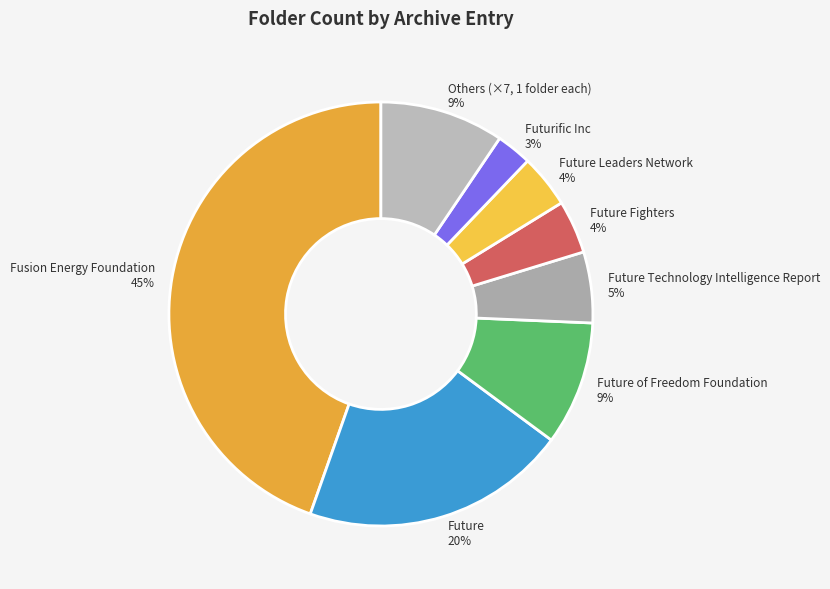

Which slice is the largest?

Fusion Energy Foundation